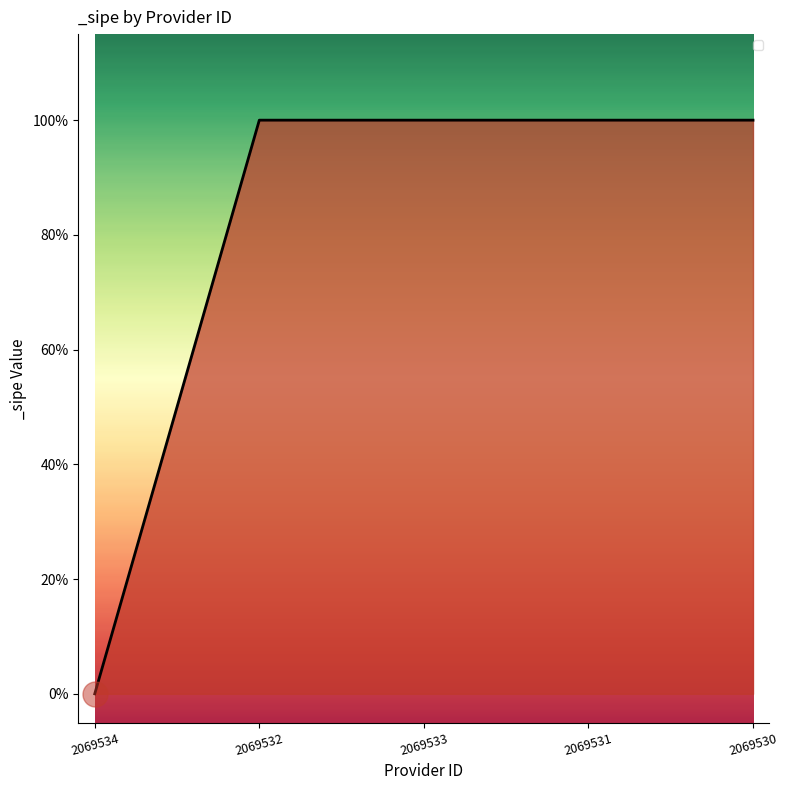

Which category has the highest value across all series?

2069532